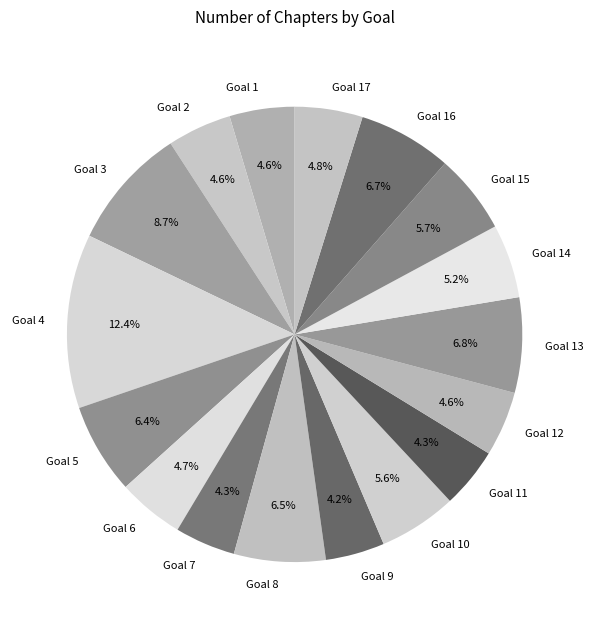

Which slice is the largest?

Goal 4